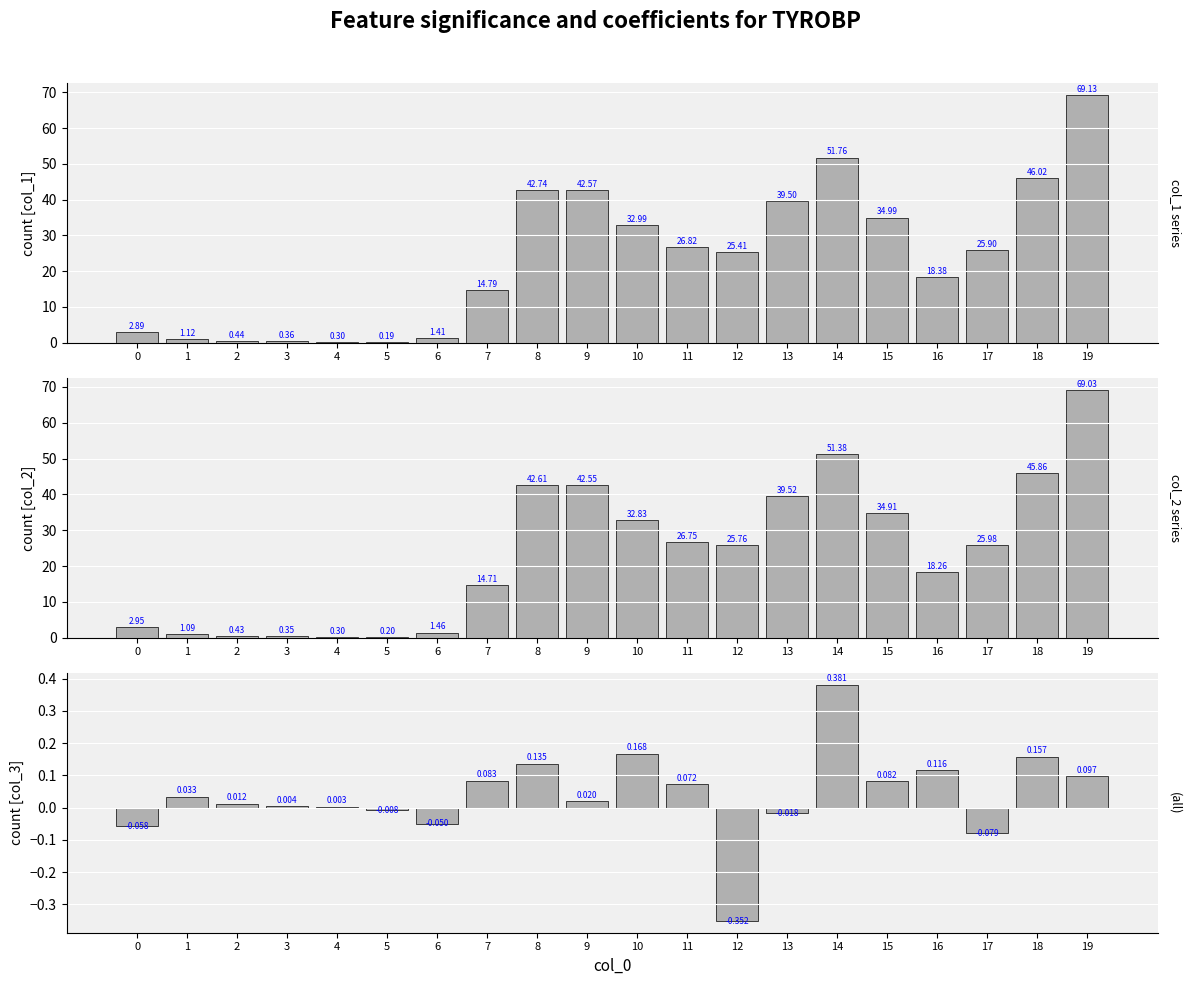

What is the difference between the highest and lowest values at 0?

3.0